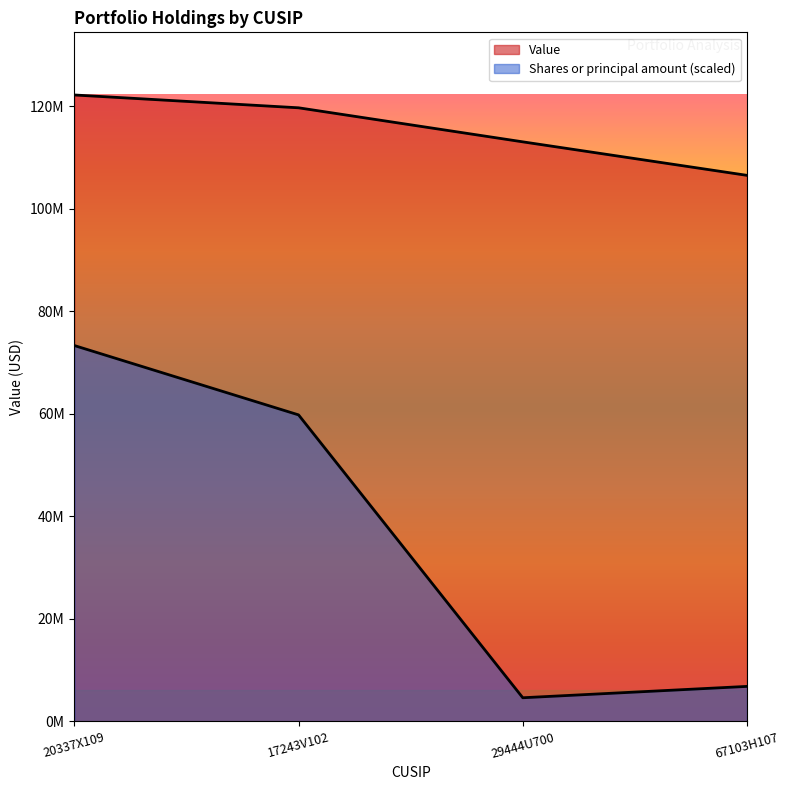

Is the value of Value at 17243V102 greater than the value of Shares or principal amount at 29444U700?

Yes